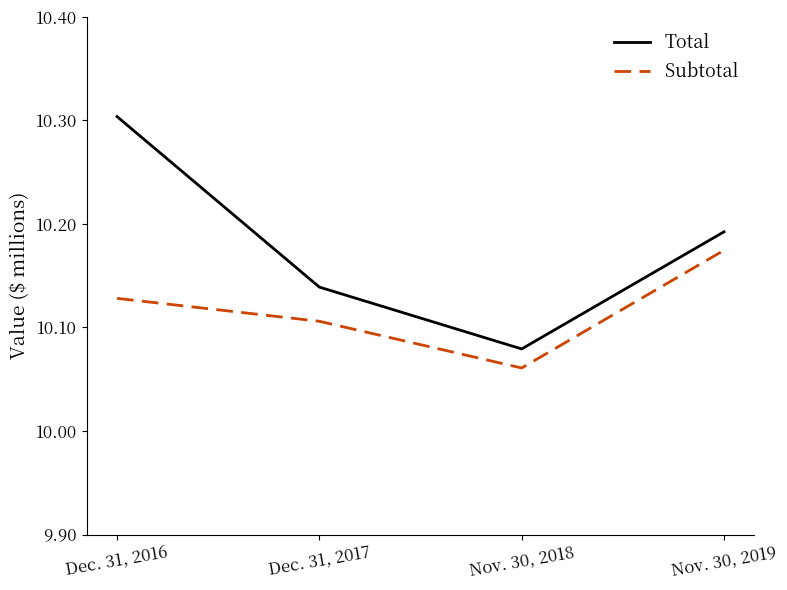

Which series changed the most between Dec. 31, 2016 and Dec. 31, 2017?

Total